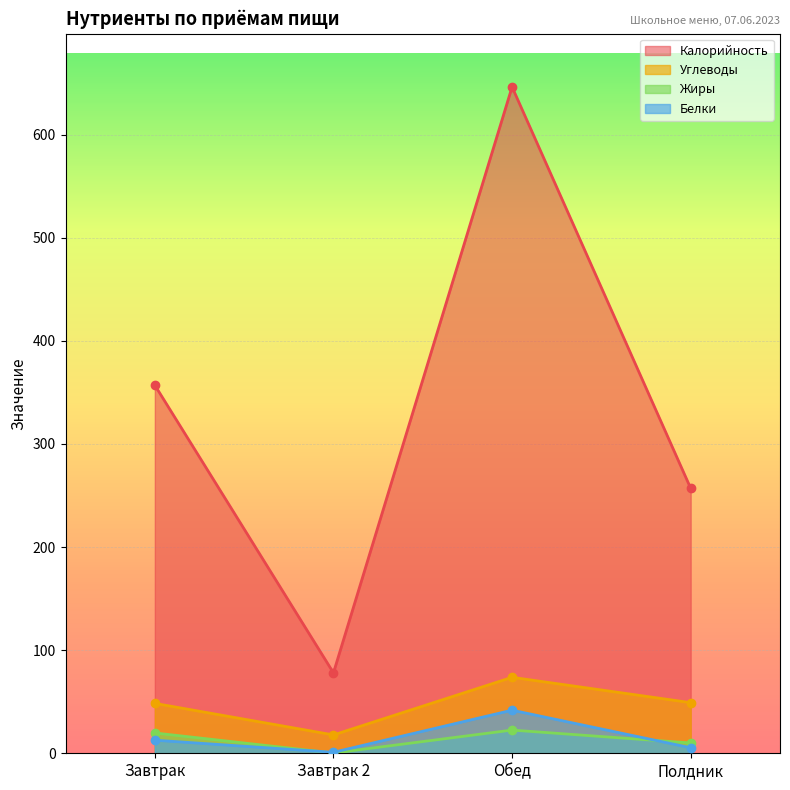

Which label corresponds to the largest value in the chart?

Обед